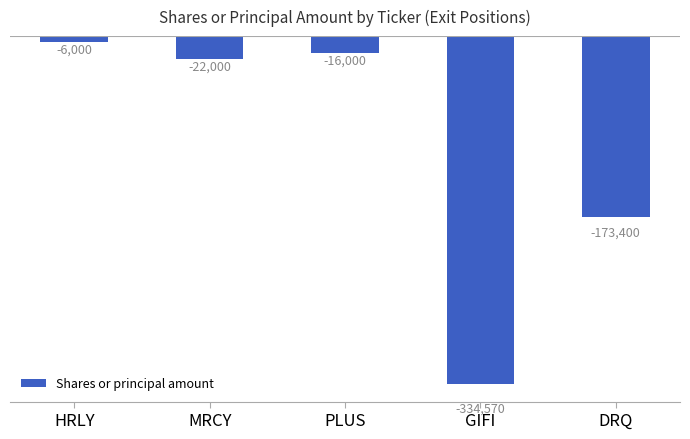

Where does the data first go above -22000?

HRLY